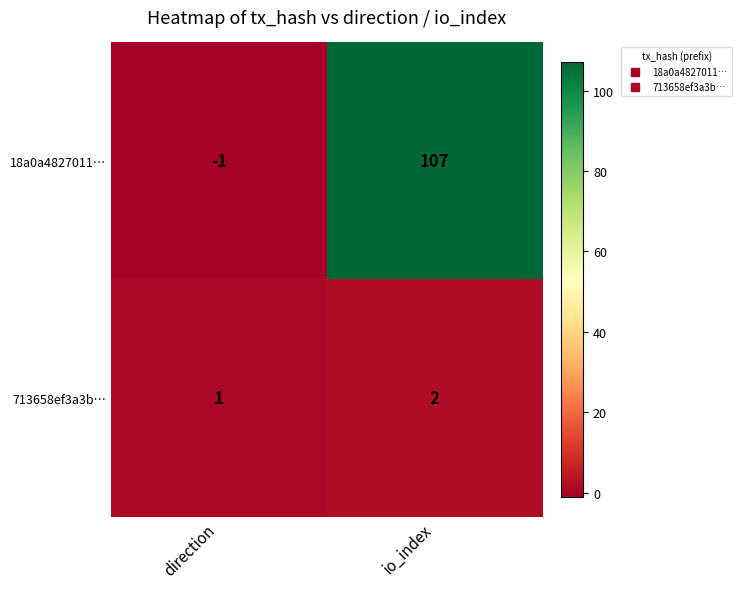

Is it true that 18a0a4827011… equals 51 at io_index?

False